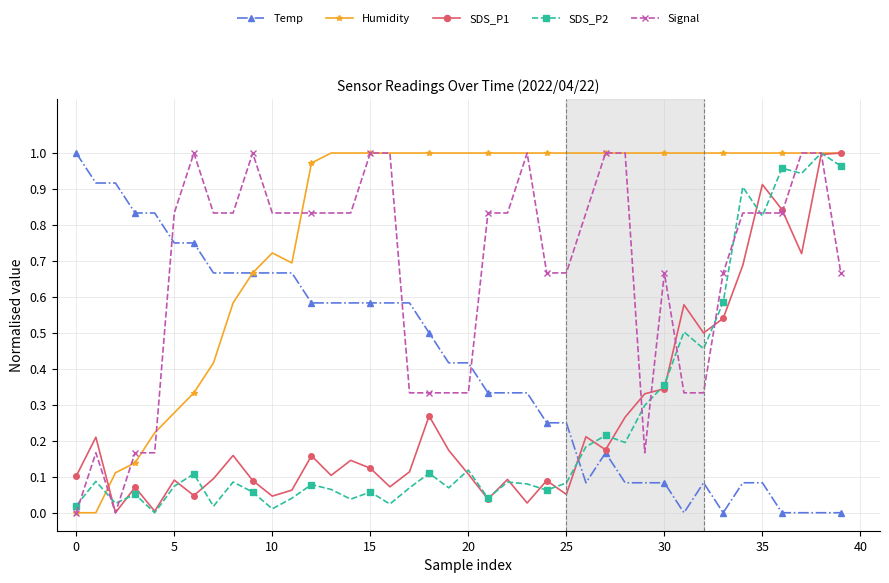

After their last crossing, which series has the higher values: Temp or SDS_P2?

SDS_P2